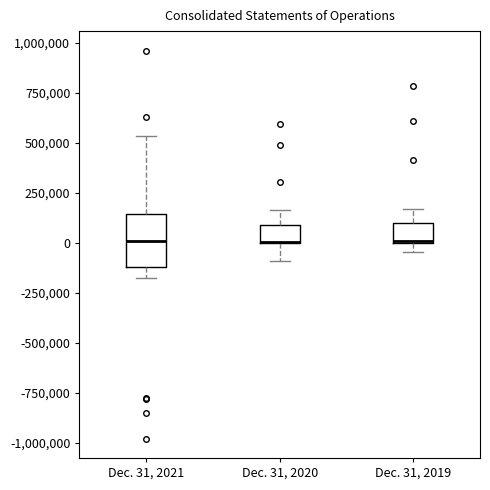

Reading left to right, transcribe this box plot: for each box, give where its median line is, the range the box spans, and where its two whiskers end, as read against the y-axis. The values are not printed on the chart, so give them approximately, as read against the axis.

Dec. 31, 2021: median 0, box -100000 to 150000, whiskers -200000 to 550000
Dec. 31, 2020: median 0 (drawn on the box's lower edge), box 0 to 100000, whiskers -100000 to 150000
Dec. 31, 2019: median 0, box 0 to 100000, whiskers -50000 to 150000